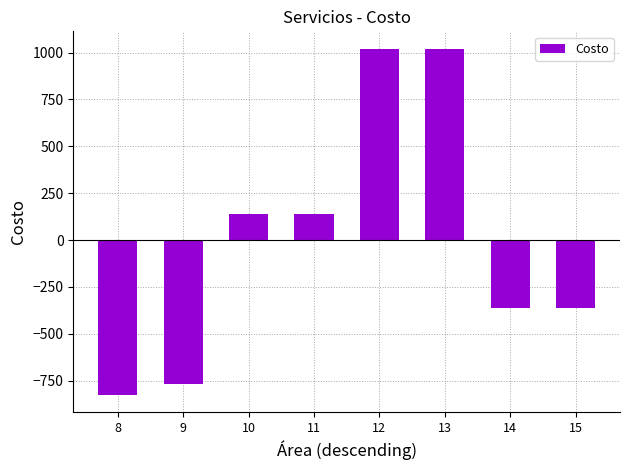

Reading right to left, list all the values displayed in this chart.

15=-362.9	14=-362.9	13=1021.1	12=1021.1	11=138.1	10=138.1	9=-768.9	8=-823.9